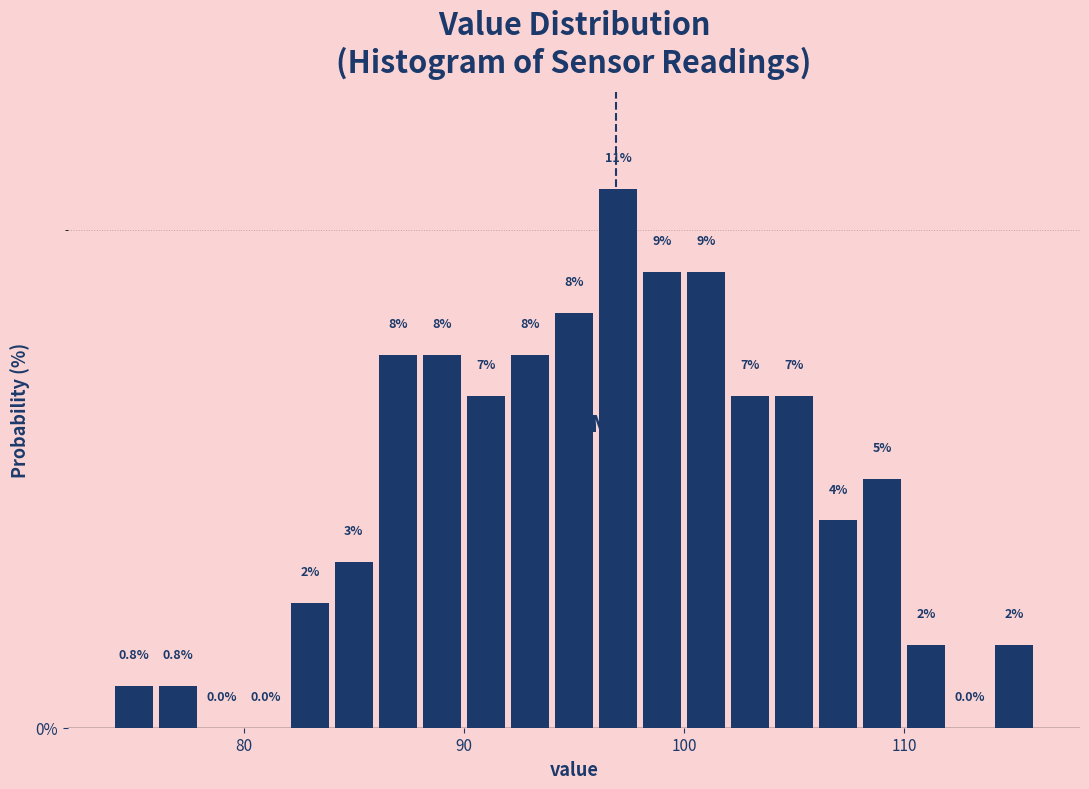

Read against the x-axis, roughly where is the centre of the tallest bar?

97